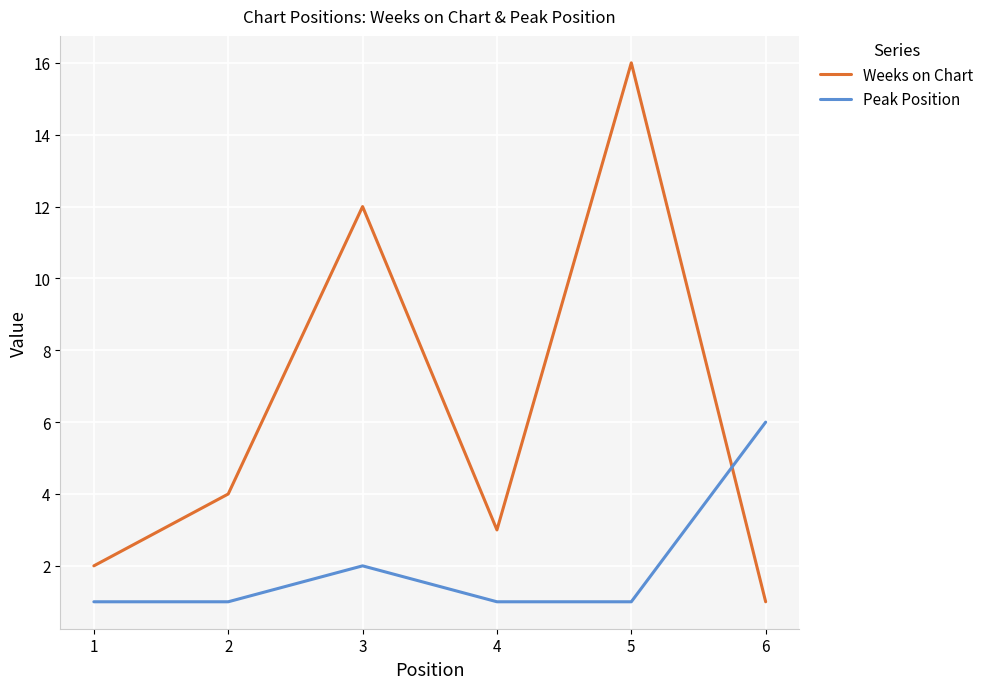

Which series has the largest total across all categories?

Weeks on Chart